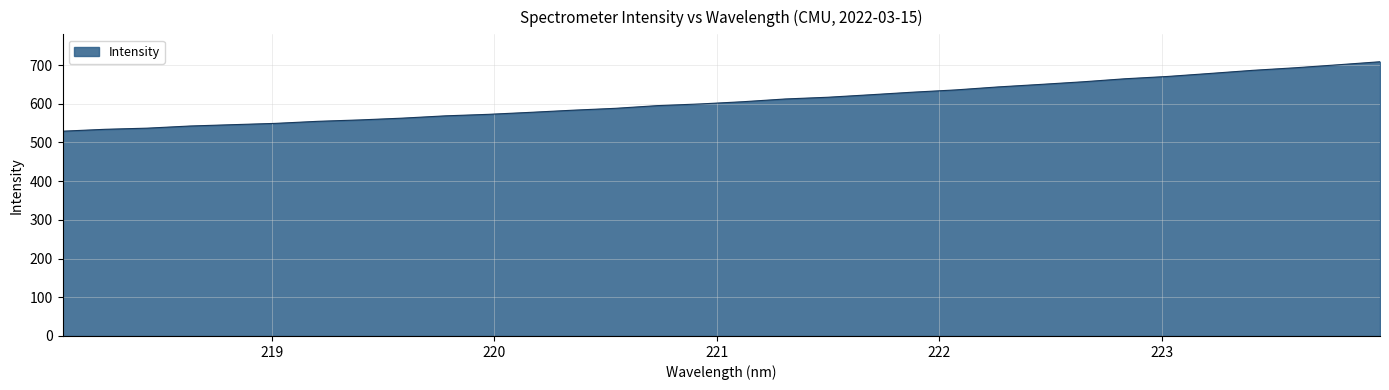

What is the difference between the maximum and minimum values?

179.5